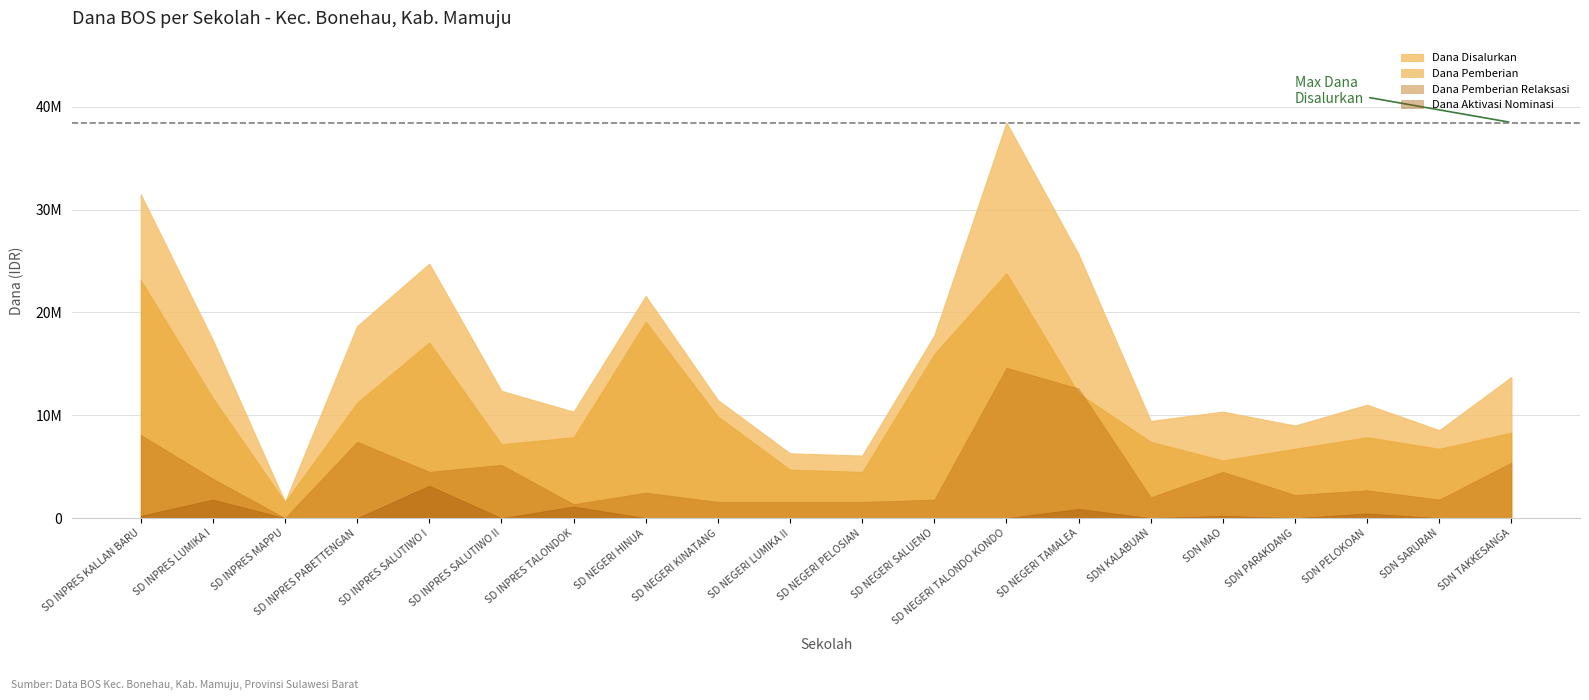

Between SD NEGERI TAMALEA and SD INPRES SALUTIWO I, which is larger?

SD NEGERI TAMALEA